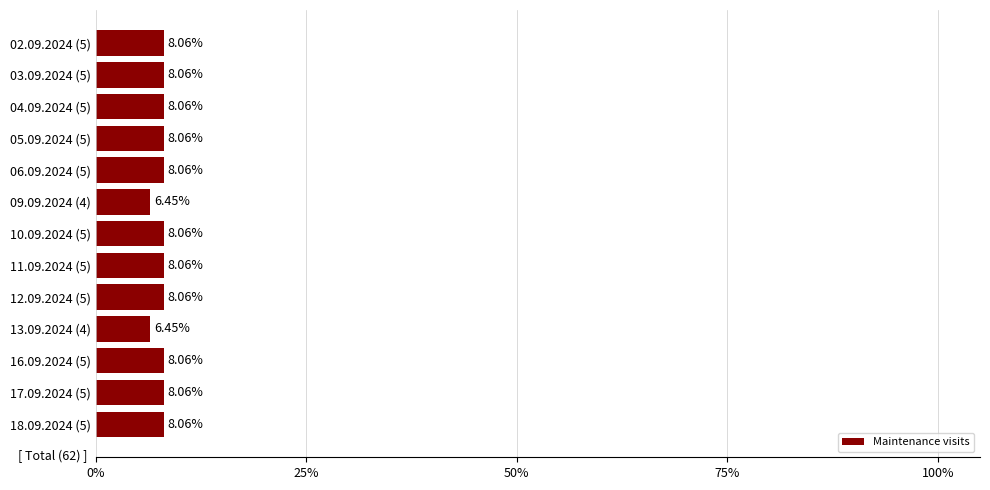

What is the ratio of the value at 02.09.2024 (5) to the value at 11.09.2024 (5)?

1.0